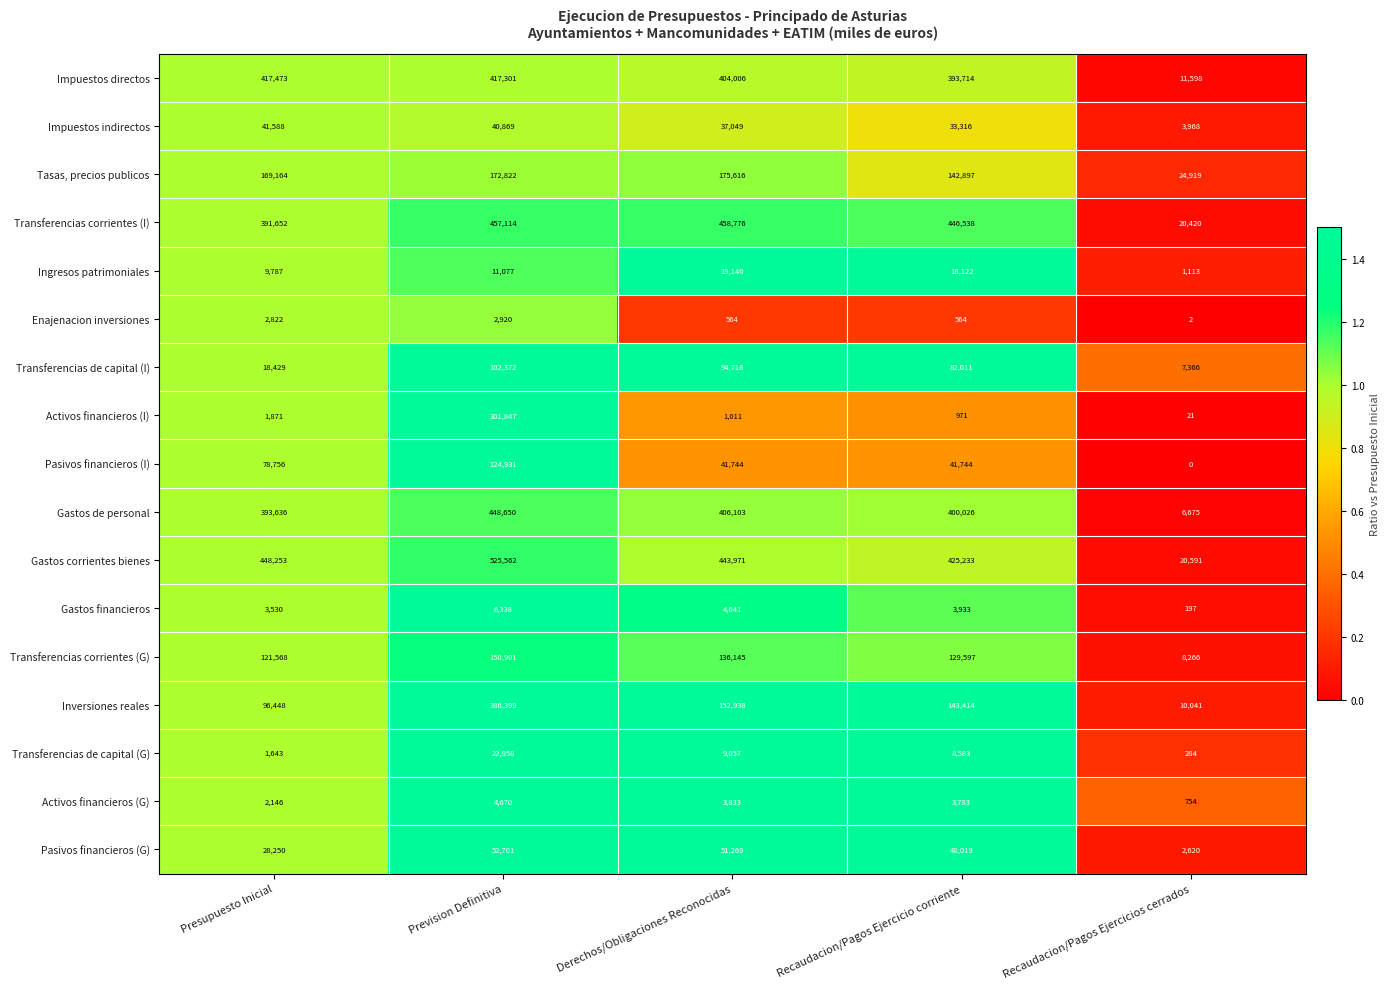

What is the approximate value of Gastos de personal at Derechos/Obligaciones Reconocidas, to the nearest 50?

406100